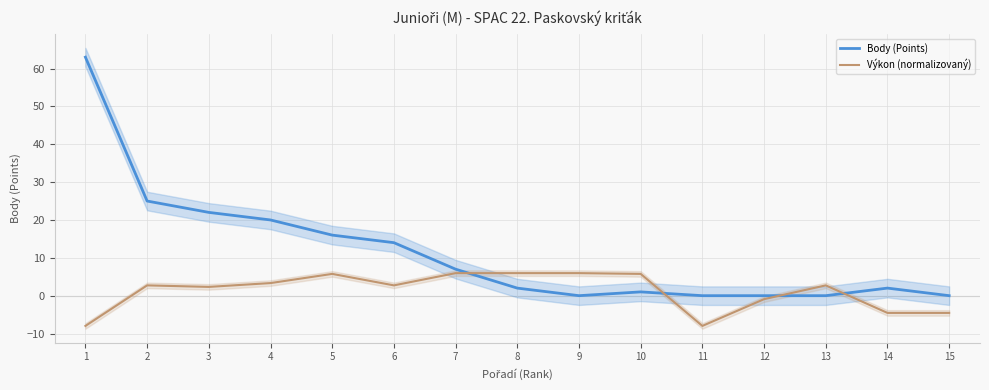

What is the sum of all Body (Points) values?

172.0